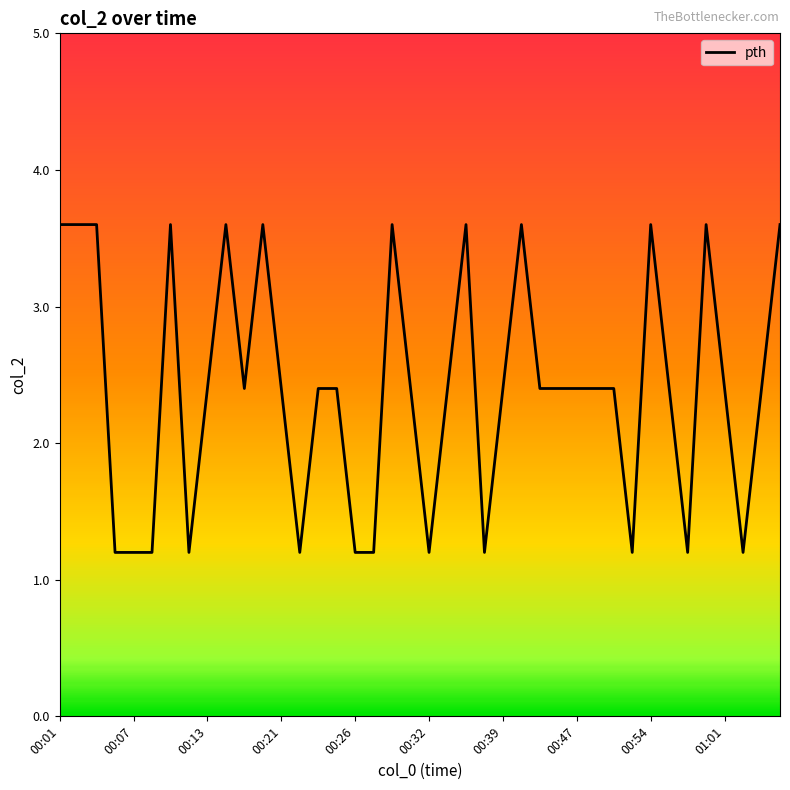

What is the maximum value shown in the chart?

3.6